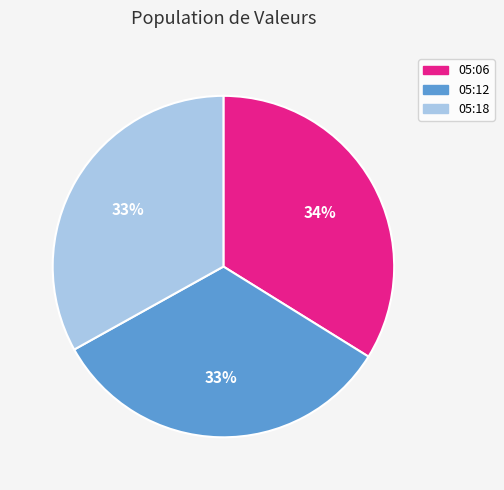

Is 05:12 the majority of the pie?

No